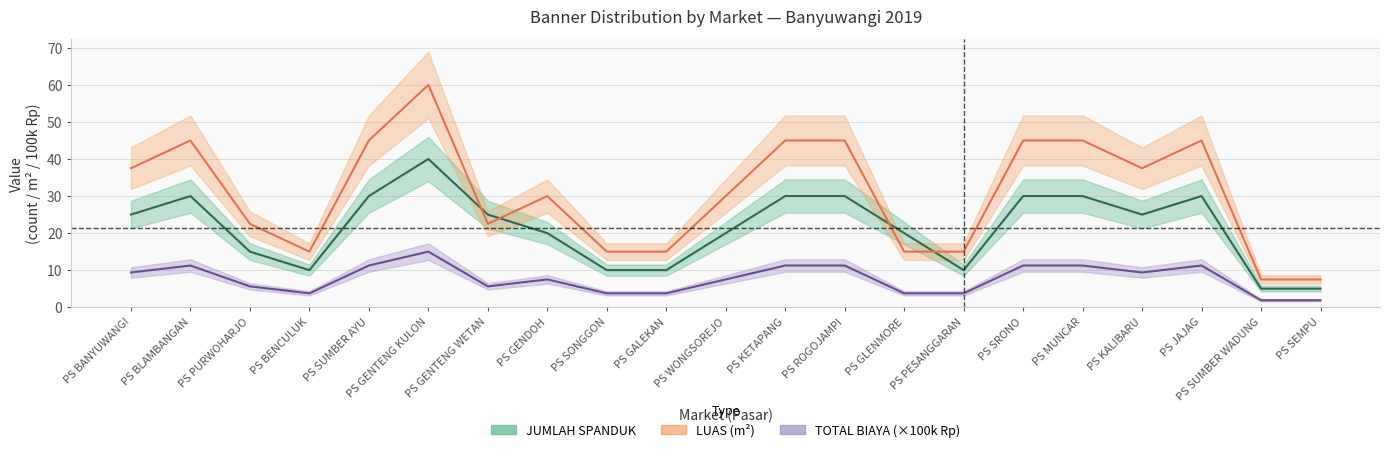

What is the value of the JUMLAH SPANDUK point at the 16th from the left?

30.0